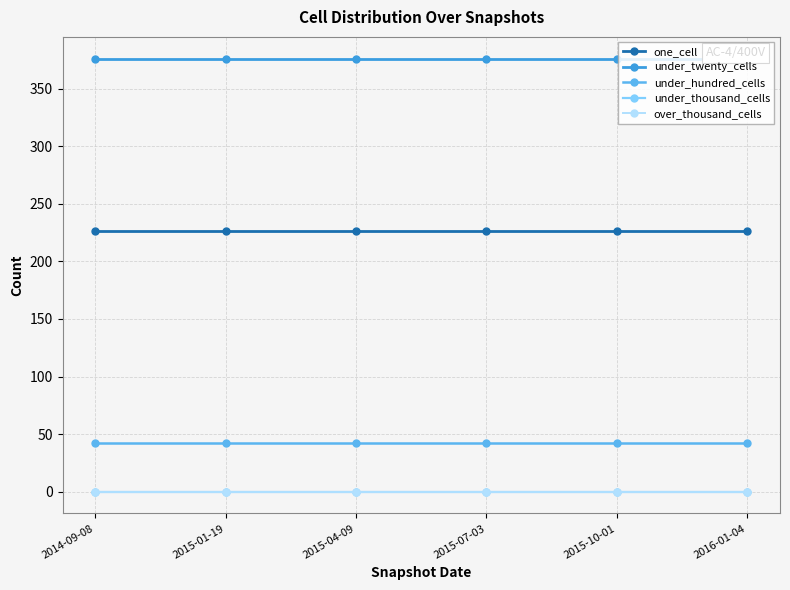

The one_cell series shows 60 at 2015-01-19. True or false?

False